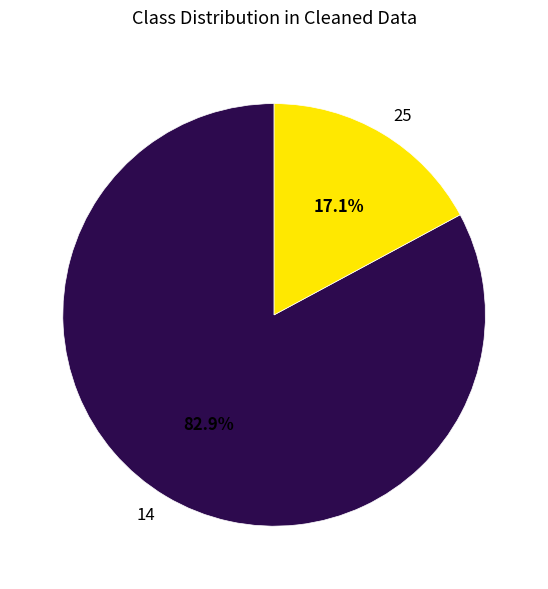

To the nearest percent, what is the difference between the 14 and 25 slice percentages?

66%